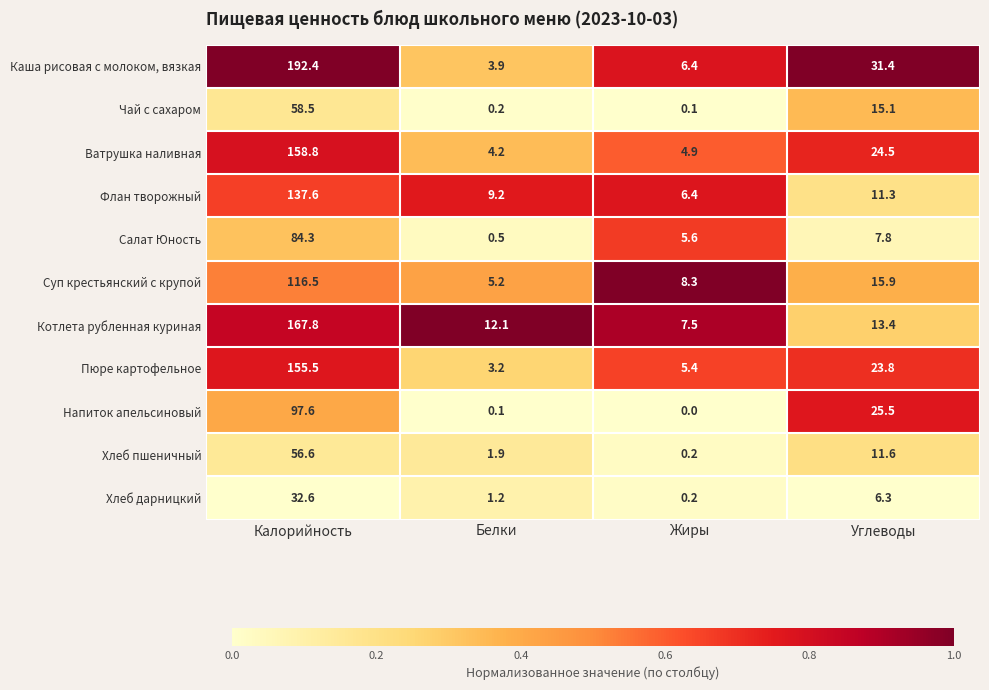

What is the sum of all Пюре картофельное values?

187.9